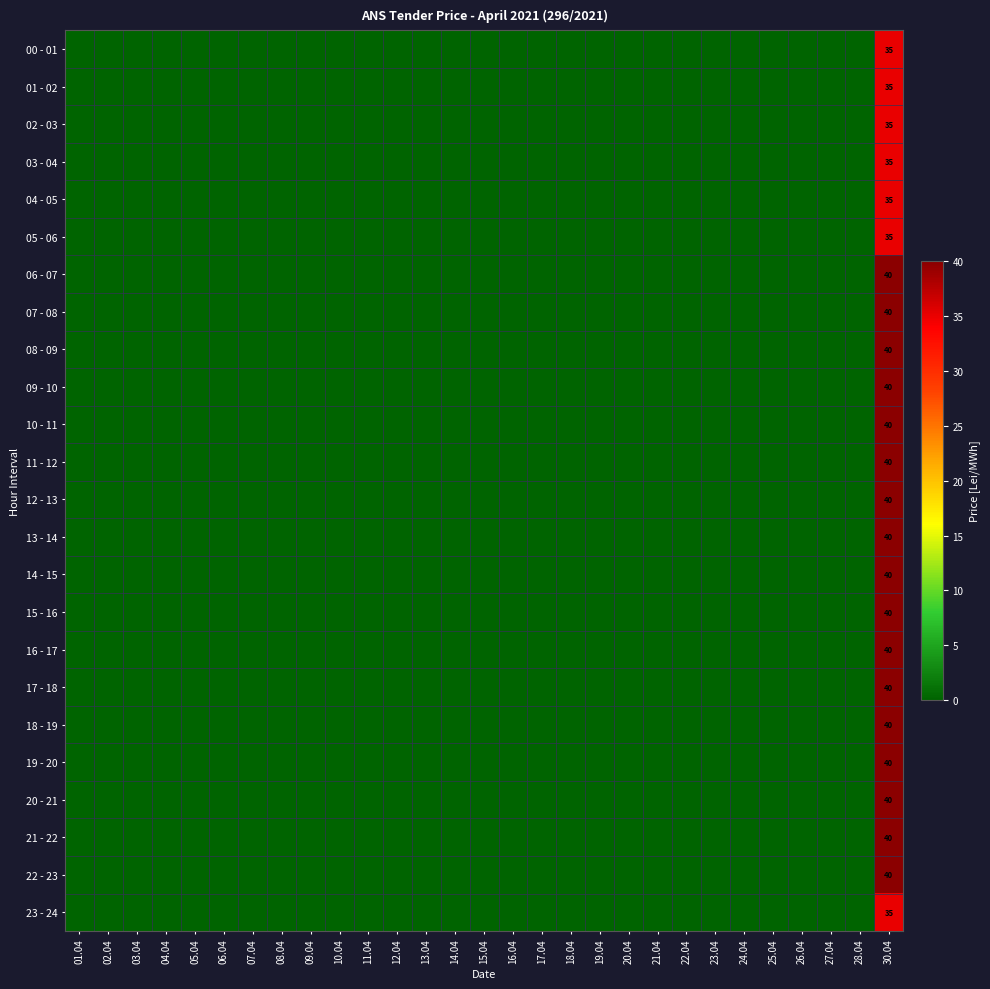

The 18 - 19 series shows -25 at 15.04. True or false?

False